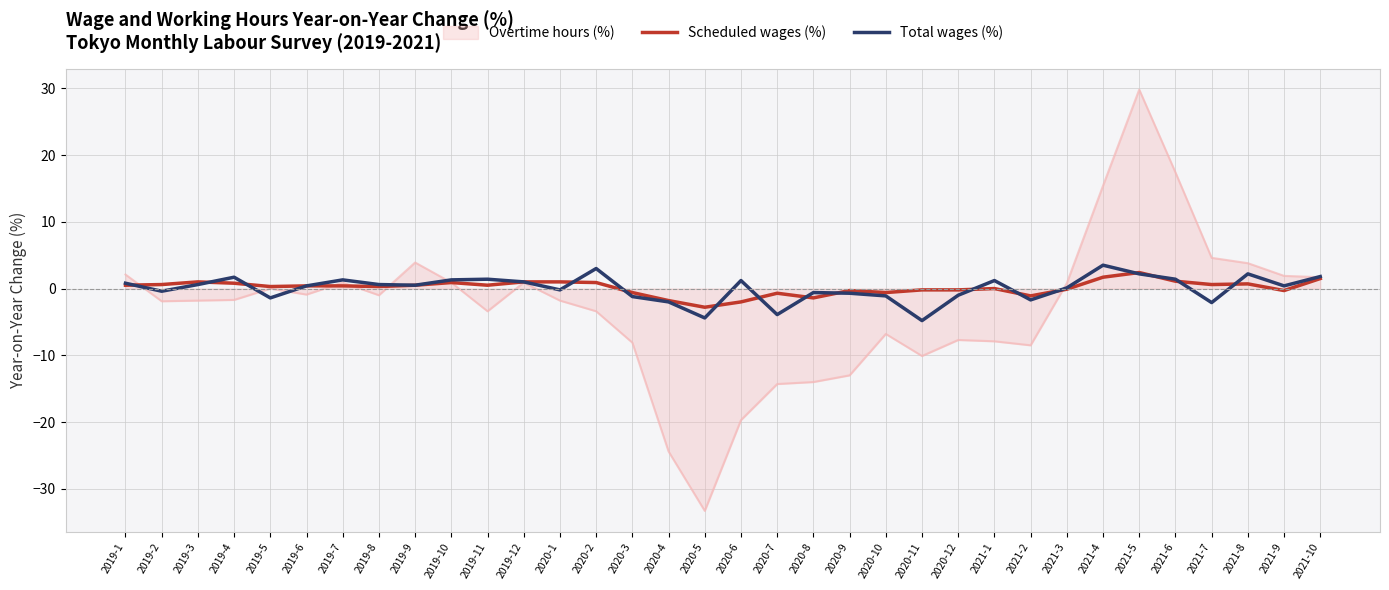

What is the greatest value displayed?

29.8